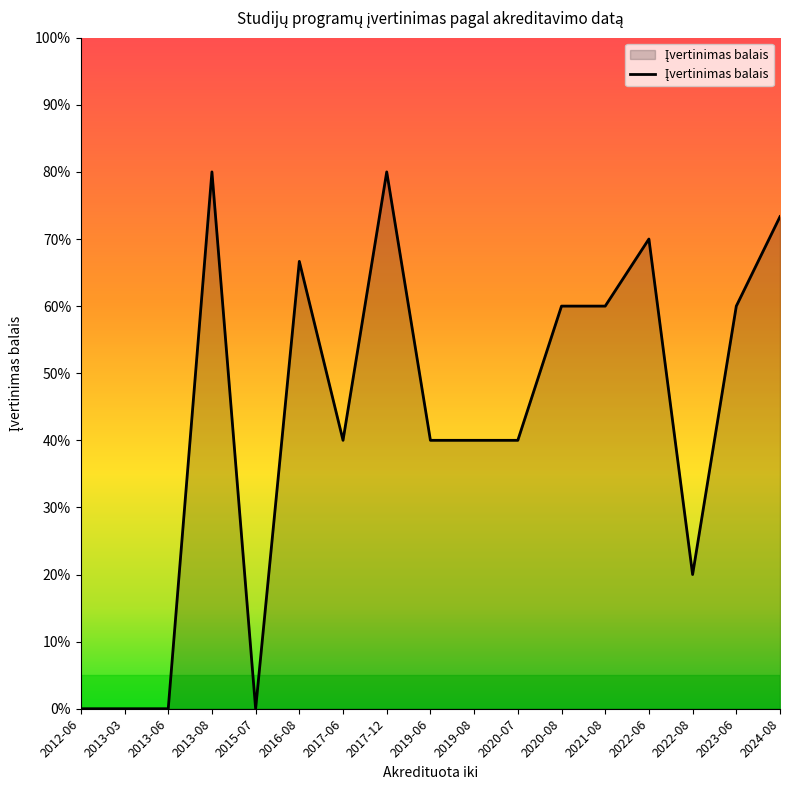

Is this an area chart (filled region under the line)?

Yes